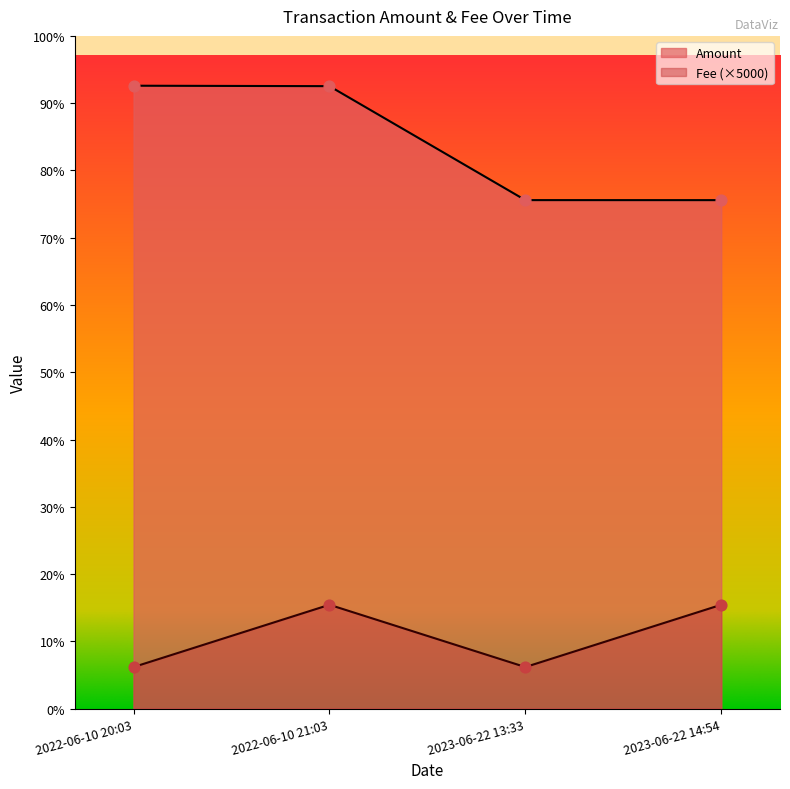

Which series reaches the minimum Y coordinate?

Fee